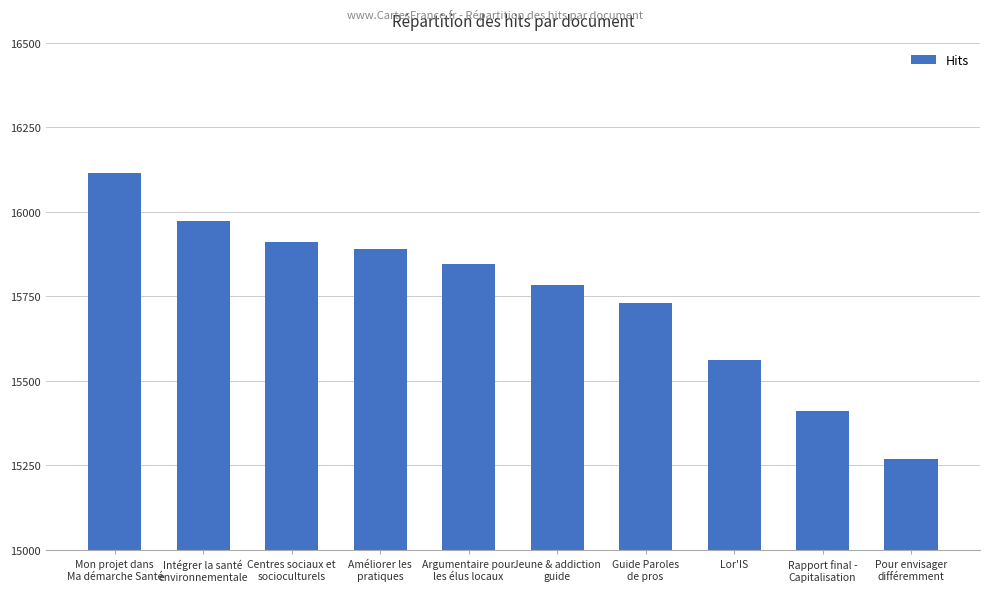

Reading left to right, extract all data points from this chart.

16114	15973	15911	15891	15845	15784	15730	15561	15410	15268